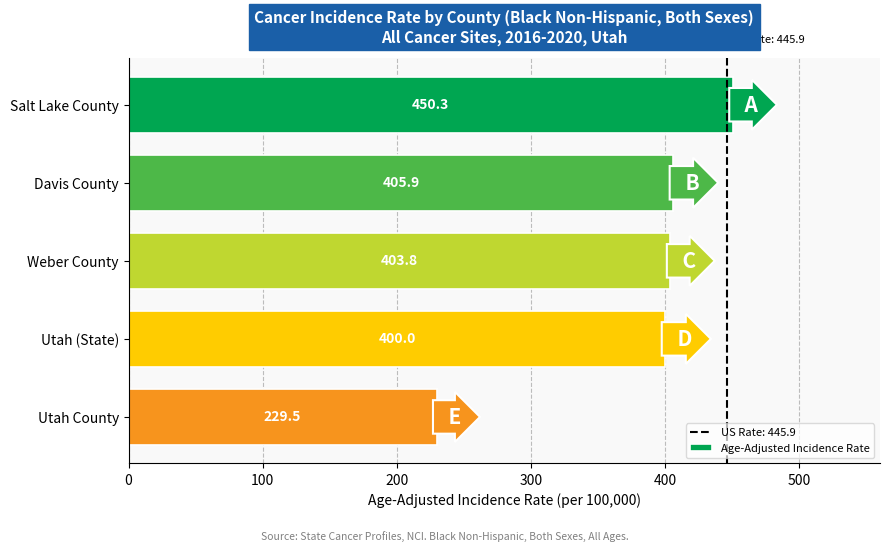

Reading bottom to top, extract all data points from this chart.

229.5	400.0	403.8	405.9	450.3